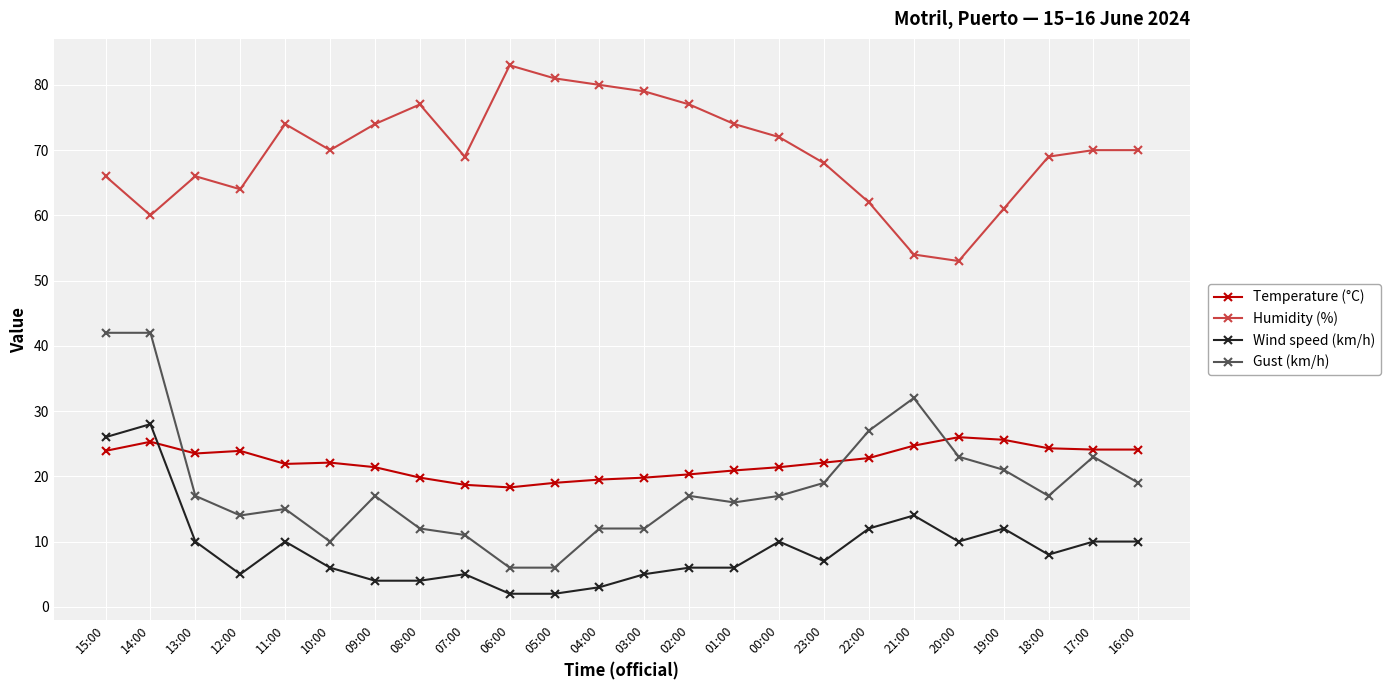

What is the maximum value for Gust (km/h)?

42.0